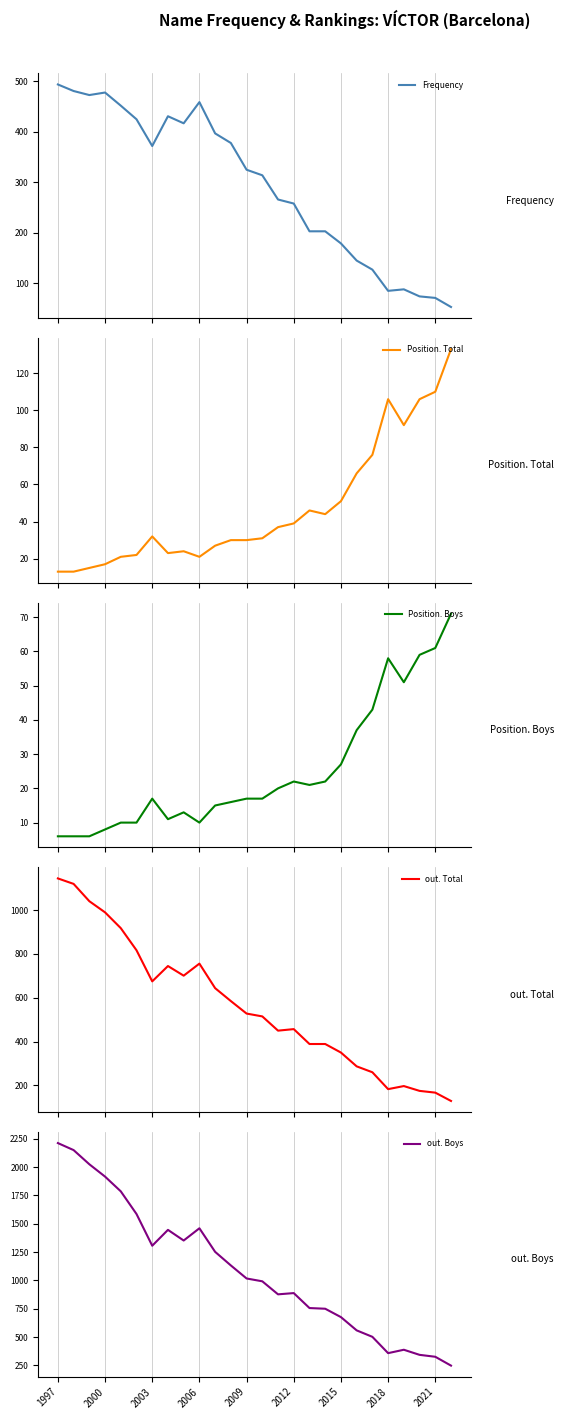

Reading left to right, extract all data points from this chart.

Frequency: 494	481	473	478	452	425	372	431	417	459	397	378	325	314	266	258	203	203	179	145	127	85	88	74	71	53
Position. Total: 13	13	15	17	21	22	32	23	24	21	27	30	30	31	37	39	46	44	51	66	76	106	92	106	110	133
Position. Boys: 6	6	6	8	10	10	17	11	13	10	15	16	17	17	20	22	21	22	27	37	43	58	51	59	61	71
out. Total: 1145	1120	1041	990	918	817	675	745	701	756	644	585	528	515	450	457	389	389	350	287	260	183	197	175	167	129
out. Boys: 2212	2150	2025	1916	1786	1586	1306	1446	1352	1460	1252	1132	1017	992	877	888	756	750	676	559	502	358	388	343	326	248